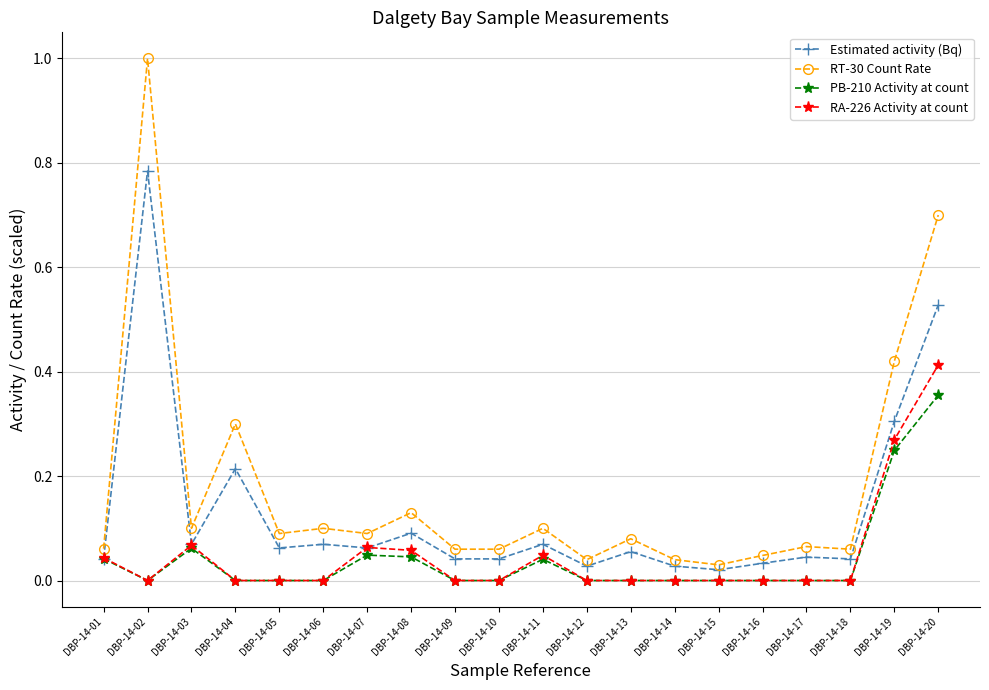

How many series are shown in this chart?

4